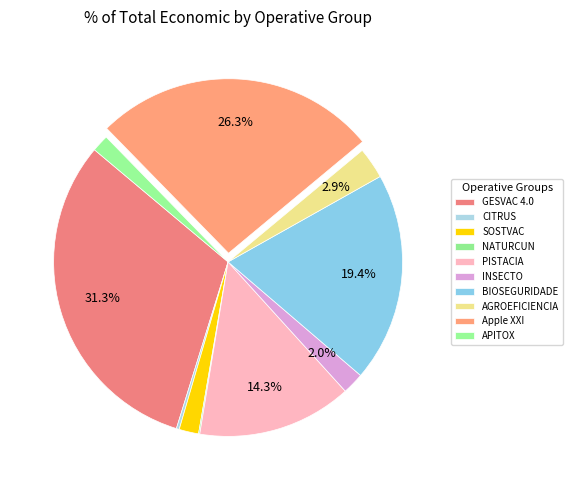

How much of the chart is everything except SOSTVAC?

98.2%